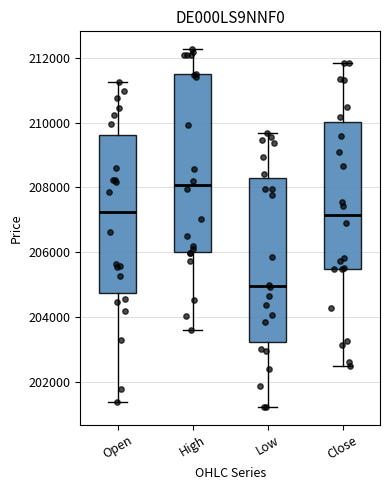

Reading left to right, transcribe this box plot: for each box, give where its median line is, the range the box spans, and where its two whiskers end, as read against the y-axis. The values are not printed on the chart, so give them approximately, as read against the axis.

Open: median 207200, box 204800 to 209600, whiskers 201400 to 211200
High: median 208000, box 206000 to 211400, whiskers 203600 to 212200
Low: median 205000, box 203200 to 208400, whiskers 201200 to 209600
Close: median 207200, box 205400 to 210000, whiskers 202400 to 211800